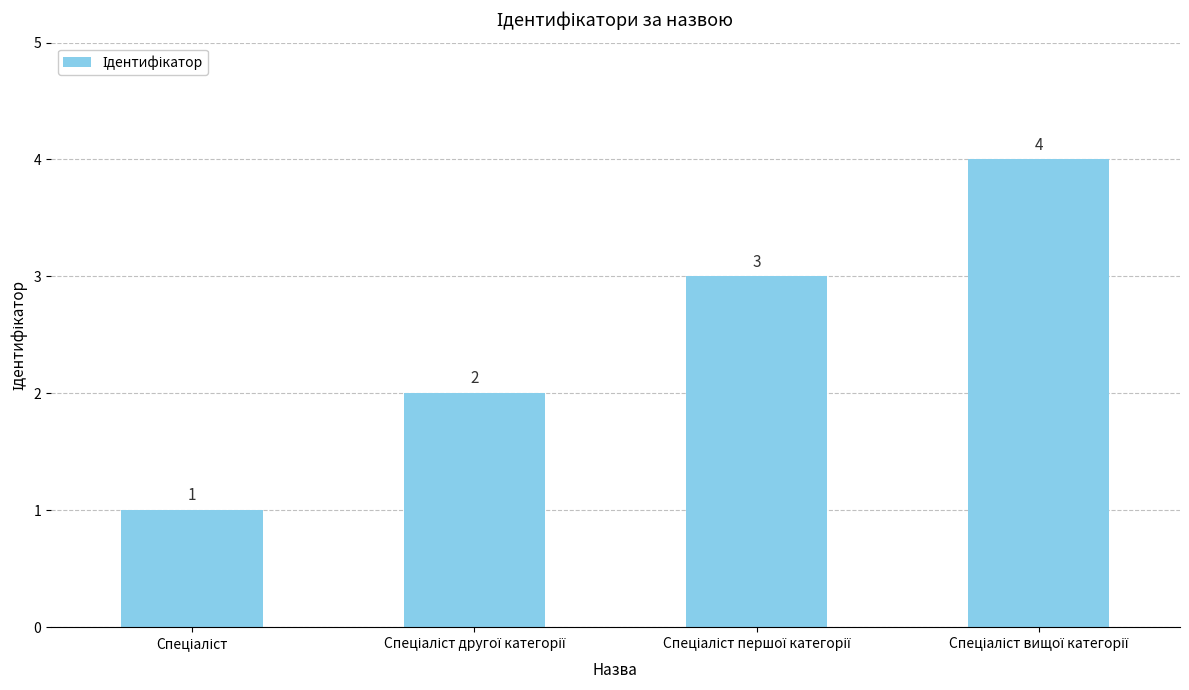

Does the chart contain any negative values?

No